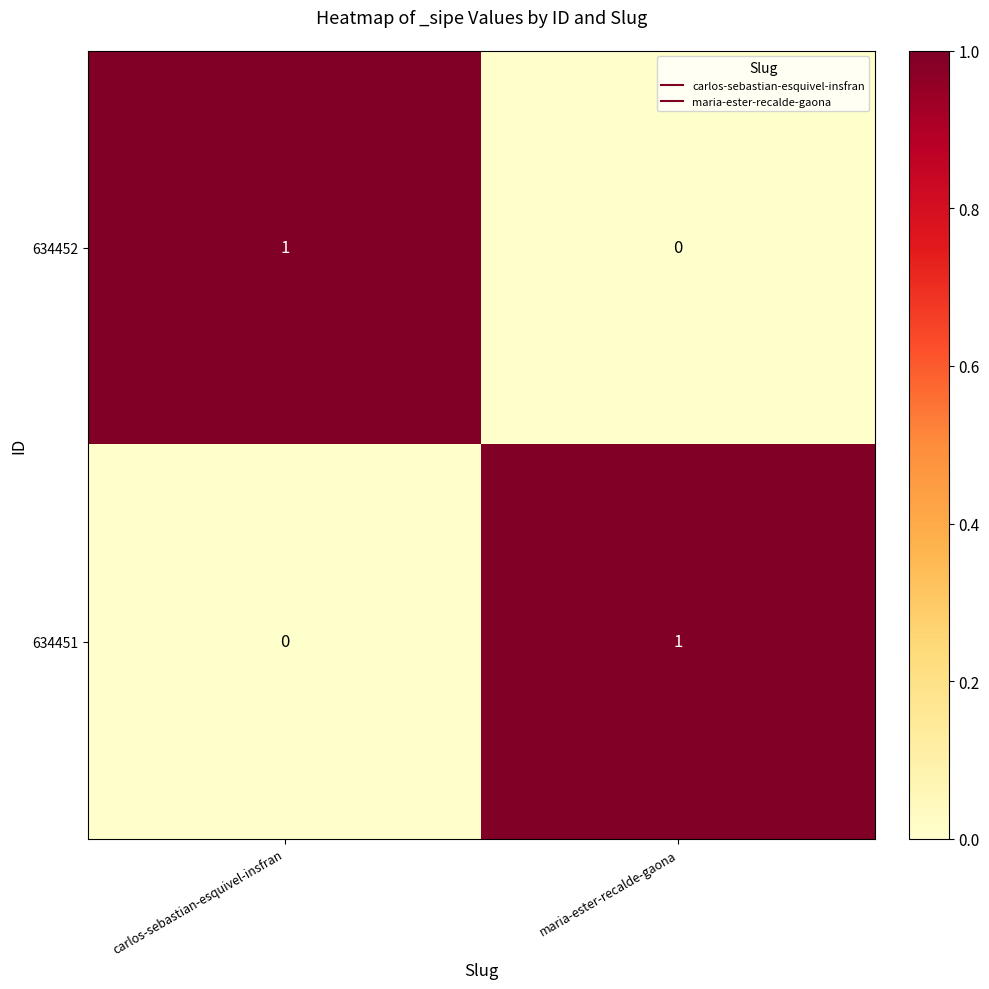

Is the value of 634451 at carlos-sebastian-esquivel-insfran greater than the value of 634452 at carlos-sebastian-esquivel-insfran?

No